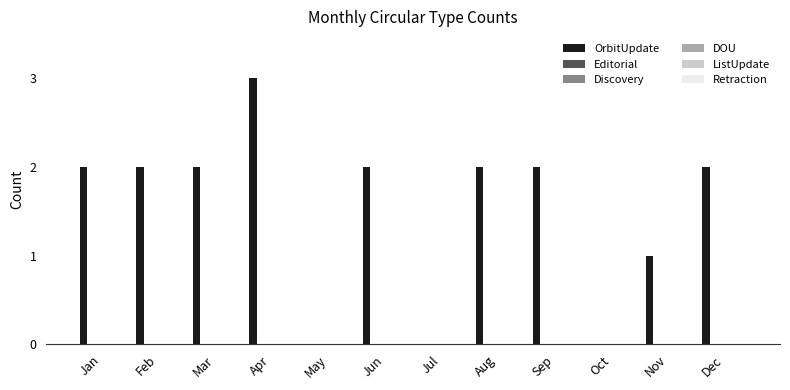

What is the maximum value shown in the chart?

3